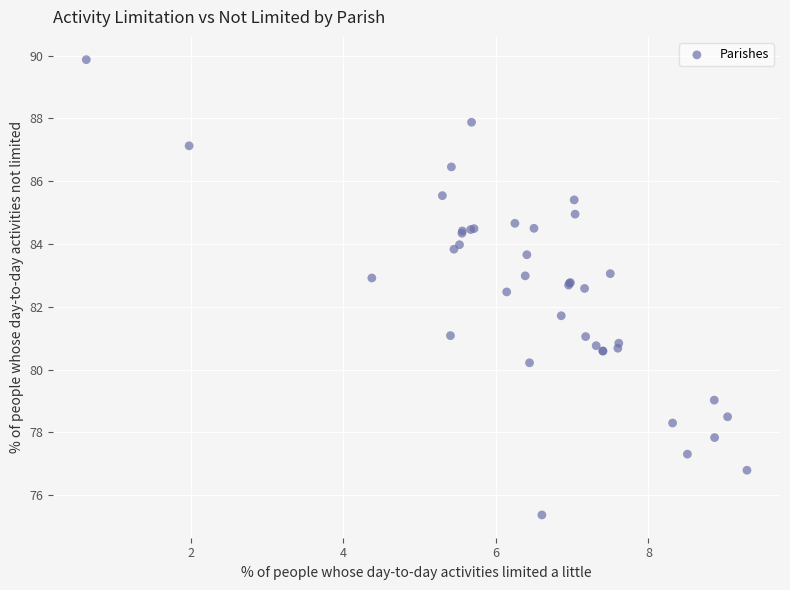

What Y value in the scatter plot is closest to 82?

81.7